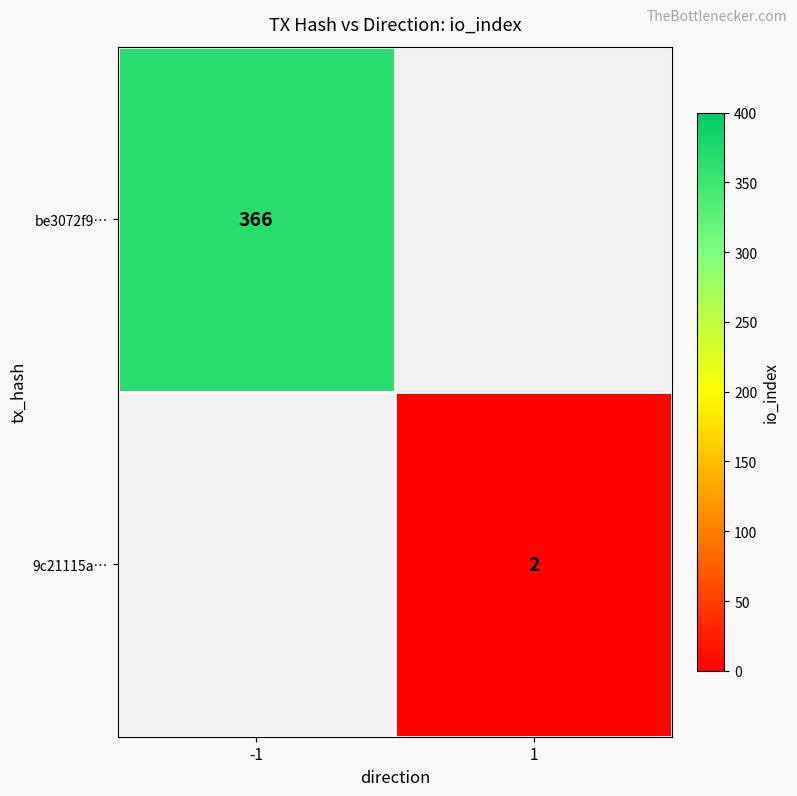

At how many categories does at least one series exceed 25?

1